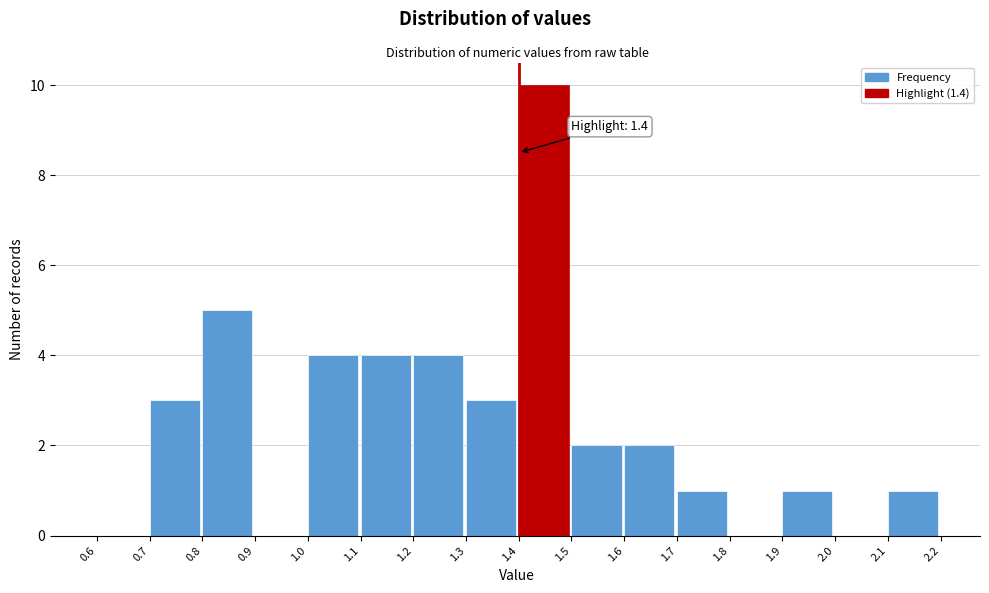

Over which range of the x-axis is the bar tallest?

1.4 to 1.5